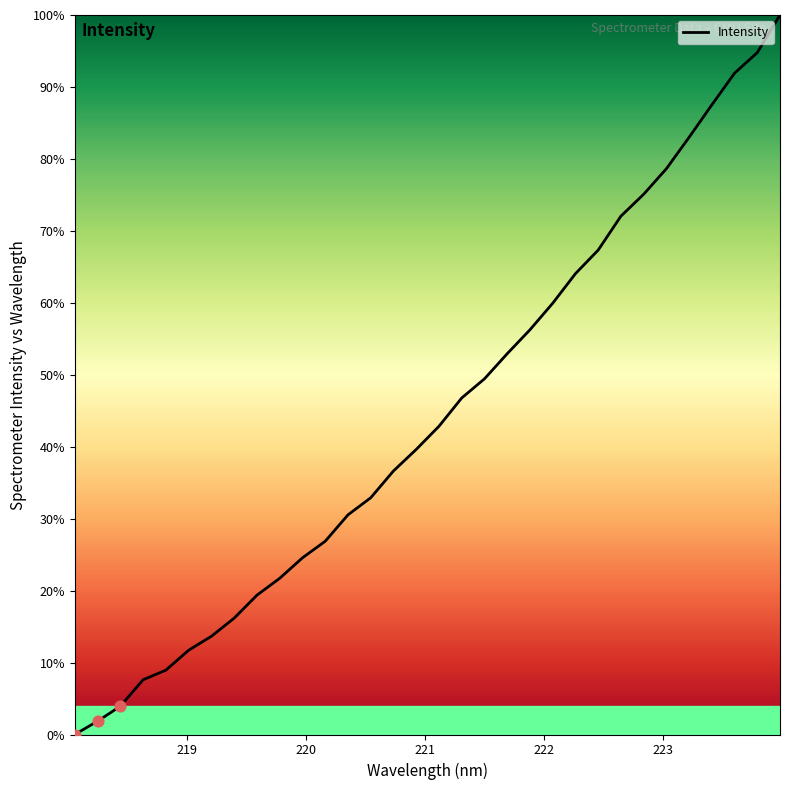

What is the greatest value displayed?

100.0